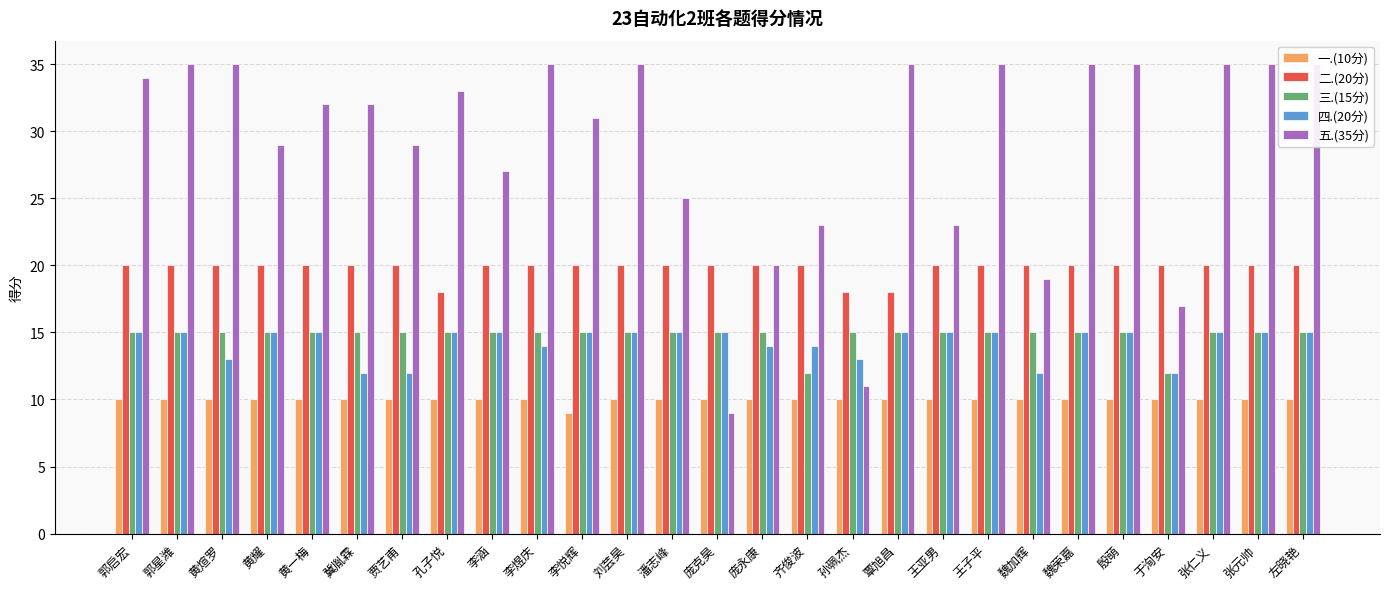

Reading left to right, what are all the values shown in this chart?

一.(10分): 郭启宏=10	郭星潍=10	黄煊罗=10	黄耀=10	黄一梅=10	冀胤霖=10	贾艺甫=10	孔子悦=10	李涵=10	李煜庆=10	李悦辉=9	刘芸昊=10	潘志峰=10	庞克昊=10	庞永康=10	齐俊波=10	孙珮杰=10	覃旭昌=10	王亚男=10	王子平=10	魏加辉=10	魏荣嘉=10	殷萌=10	于洵安=10	张仁义=10	张元帅=10	左晓艳=10
二.(20分): 郭启宏=20	郭星潍=20	黄煊罗=20	黄耀=20	黄一梅=20	冀胤霖=20	贾艺甫=20	孔子悦=18	李涵=20	李煜庆=20	李悦辉=20	刘芸昊=20	潘志峰=20	庞克昊=20	庞永康=20	齐俊波=20	孙珮杰=18	覃旭昌=18	王亚男=20	王子平=20	魏加辉=20	魏荣嘉=20	殷萌=20	于洵安=20	张仁义=20	张元帅=20	左晓艳=20
三.(15分): 郭启宏=15	郭星潍=15	黄煊罗=15	黄耀=15	黄一梅=15	冀胤霖=15	贾艺甫=15	孔子悦=15	李涵=15	李煜庆=15	李悦辉=15	刘芸昊=15	潘志峰=15	庞克昊=15	庞永康=15	齐俊波=12	孙珮杰=15	覃旭昌=15	王亚男=15	王子平=15	魏加辉=15	魏荣嘉=15	殷萌=15	于洵安=12	张仁义=15	张元帅=15	左晓艳=15
四.(20分): 郭启宏=15	郭星潍=15	黄煊罗=13	黄耀=15	黄一梅=15	冀胤霖=12	贾艺甫=12	孔子悦=15	李涵=15	李煜庆=14	李悦辉=15	刘芸昊=15	潘志峰=15	庞克昊=15	庞永康=14	齐俊波=14	孙珮杰=13	覃旭昌=15	王亚男=15	王子平=15	魏加辉=12	魏荣嘉=15	殷萌=15	于洵安=12	张仁义=15	张元帅=15	左晓艳=15
五.(35分): 郭启宏=34	郭星潍=35	黄煊罗=35	黄耀=29	黄一梅=32	冀胤霖=32	贾艺甫=29	孔子悦=33	李涵=27	李煜庆=35	李悦辉=31	刘芸昊=35	潘志峰=25	庞克昊=9	庞永康=20	齐俊波=23	孙珮杰=11	覃旭昌=35	王亚男=23	王子平=35	魏加辉=19	魏荣嘉=35	殷萌=35	于洵安=17	张仁义=35	张元帅=35	左晓艳=35